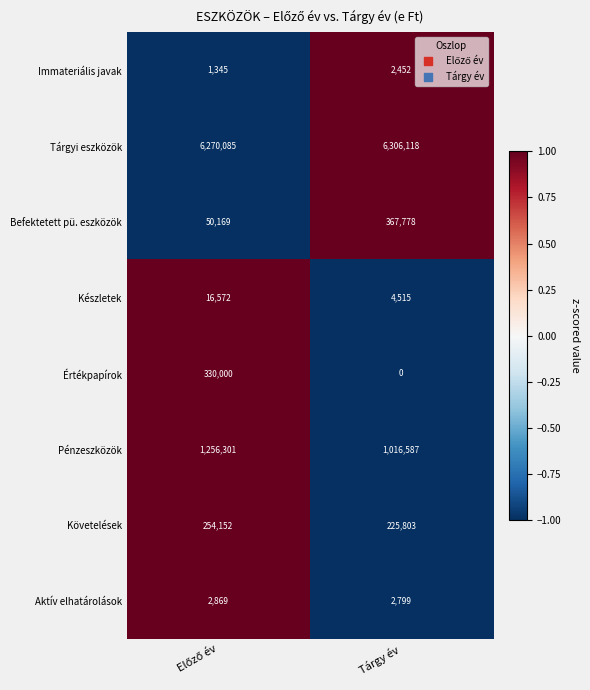

Rank the series by their maximum value, from highest to lowest.

Tárgyi eszközök, Pénzeszközök, Befektetett pü. eszközök, Értékpapírok, Követelések, Készletek, Aktív elhatárolások, Immateriális javak